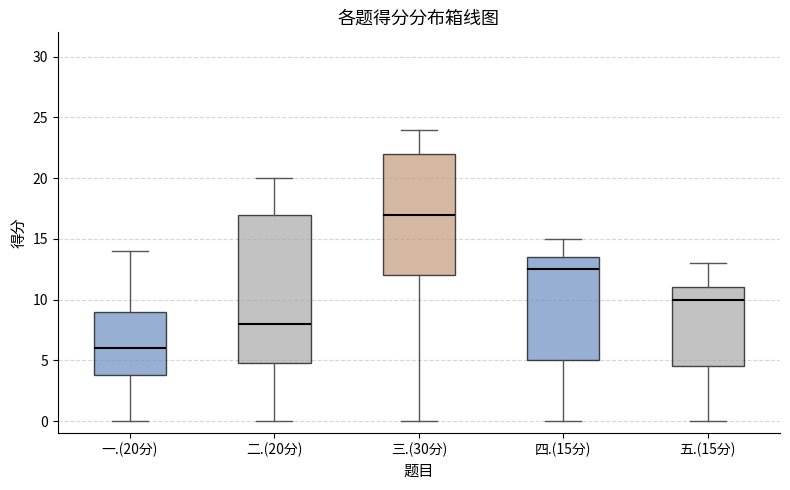

Reading left to right, transcribe this box plot: for each box, give where its median line is, the range the box spans, and where its two whiskers end, as read against the y-axis. The values are not printed on the chart, so give them approximately, as read against the axis.

一.(20分): median 6.0, box 4.0 to 9.0, whiskers 0.0 to 14.0
二.(20分): median 8.0, box 5.0 to 17.0, whiskers 0.0 to 20.0
三.(30分): median 17.0, box 12.0 to 22.0, whiskers 0.0 to 24.0
四.(15分): median 12.5, box 5.0 to 13.5, whiskers 0.0 to 15.0
五.(15分): median 10.0, box 4.5 to 11.0, whiskers 0.0 to 13.0